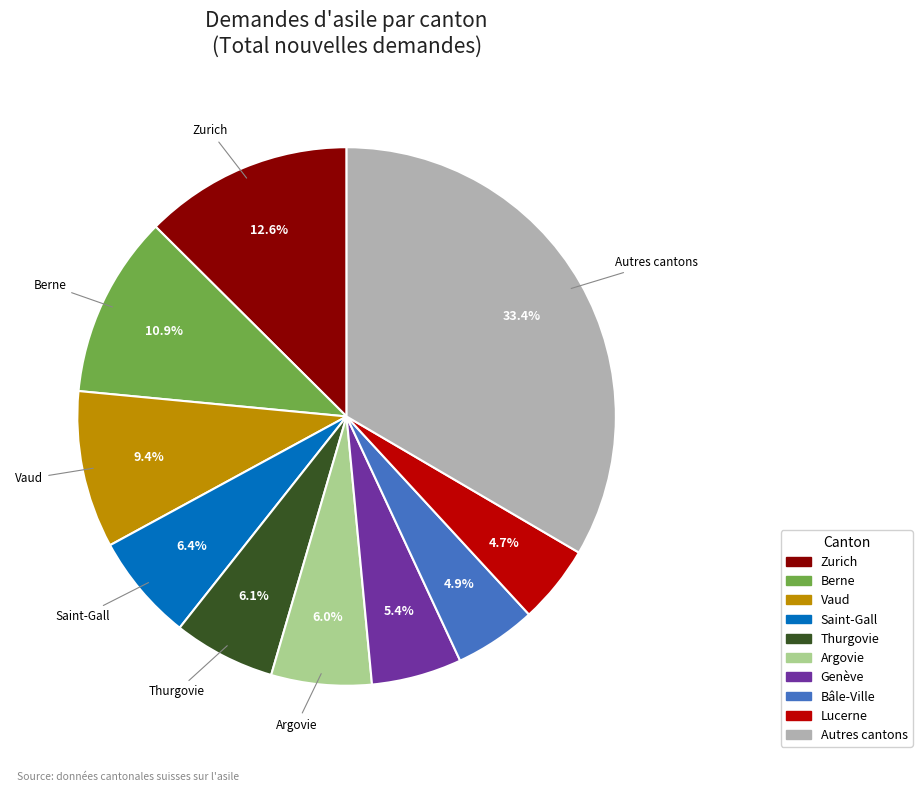

Does any single category account for the majority?

No